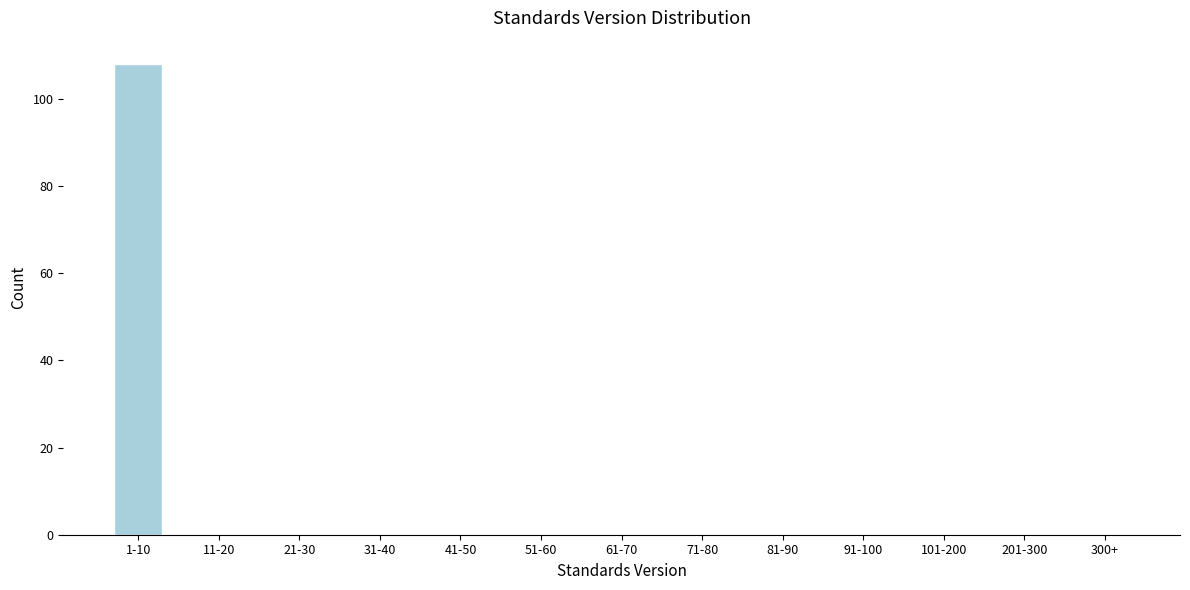

Reading left to right, list all the values displayed in this chart.

1-10=108	11-20=0	21-30=0	31-40=0	41-50=0	51-60=0	61-70=0	71-80=0	81-90=0	91-100=0	101-200=0	201-300=0	300+=0